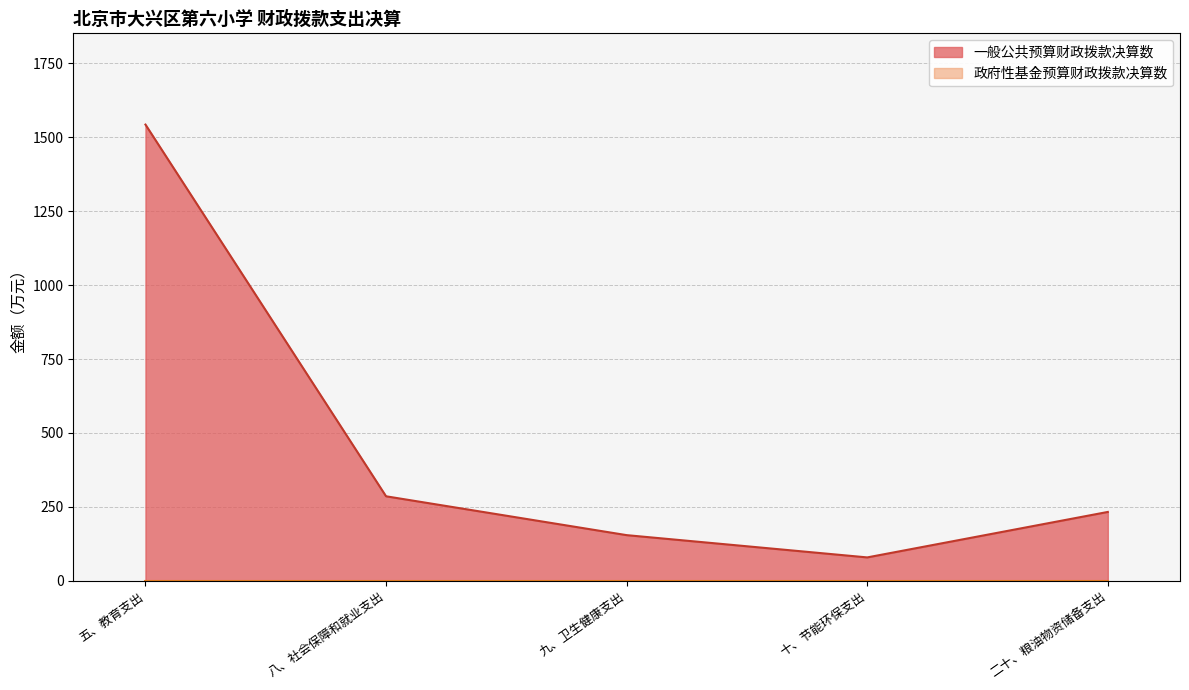

True or false: 政府性基金预算财政拨款决算数 and 一般公共预算财政拨款决算数 cross at least once.

False